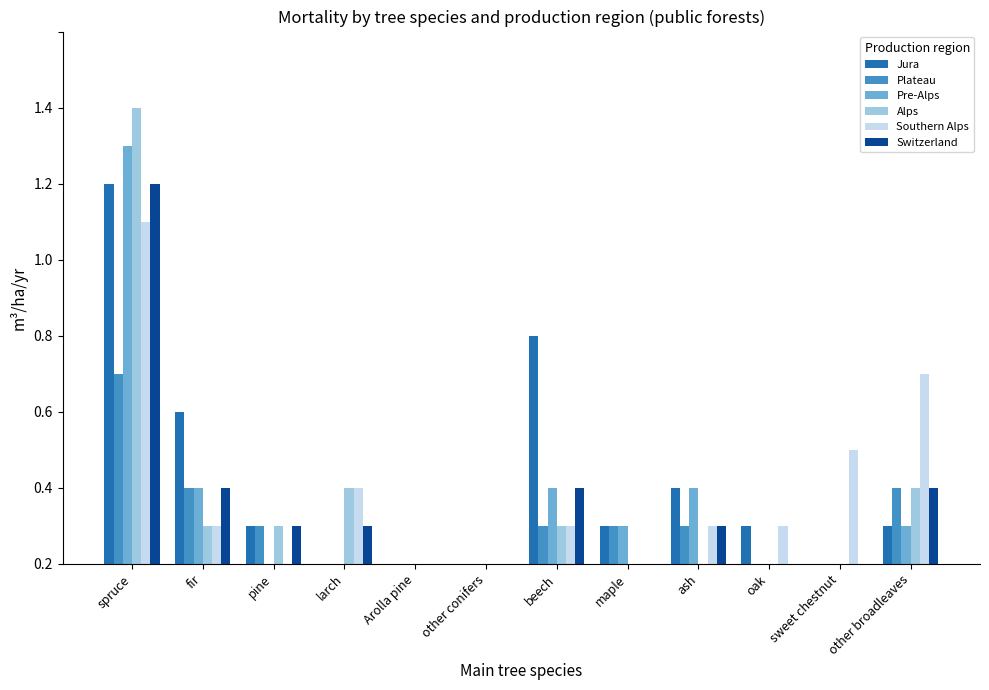

The value of Alps at pine is 0.1. True or false?

False